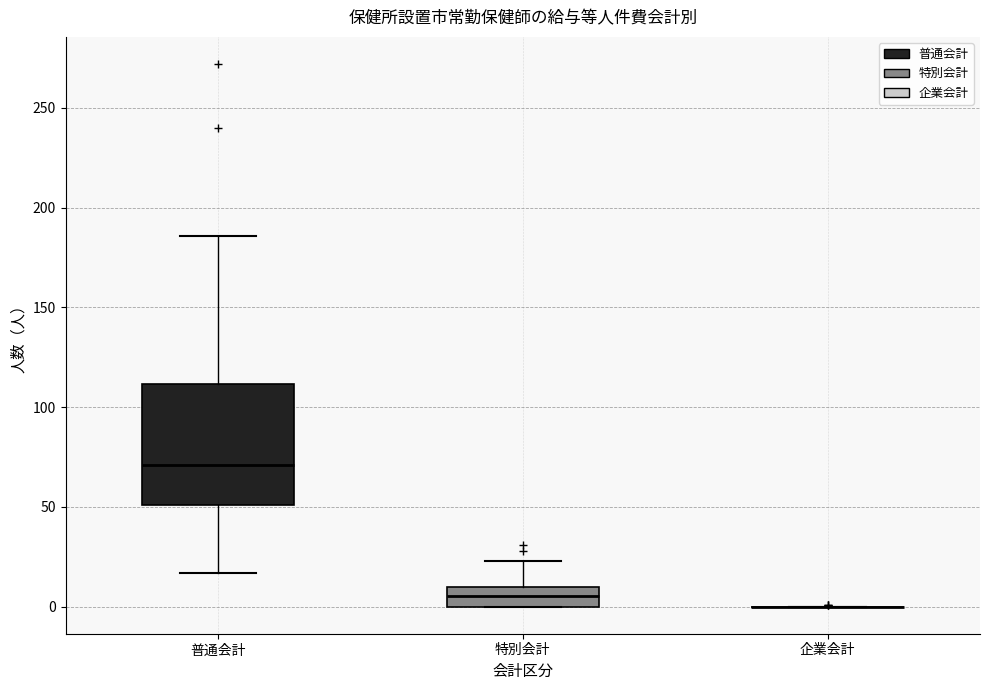

Reading left to right, read every box against the y-axis: the position of its median line, the range the box covers, and the ends of its whiskers. The values are not printed on the chart, so give them approximately, as read against the axis.

普通会計: median 70, box 50 to 110, whiskers 15 to 185
特別会計: median 5, box 0 to 10, whiskers 0 to 25
企業会計: box collapsed to a line at 0, whiskers 0 to 0